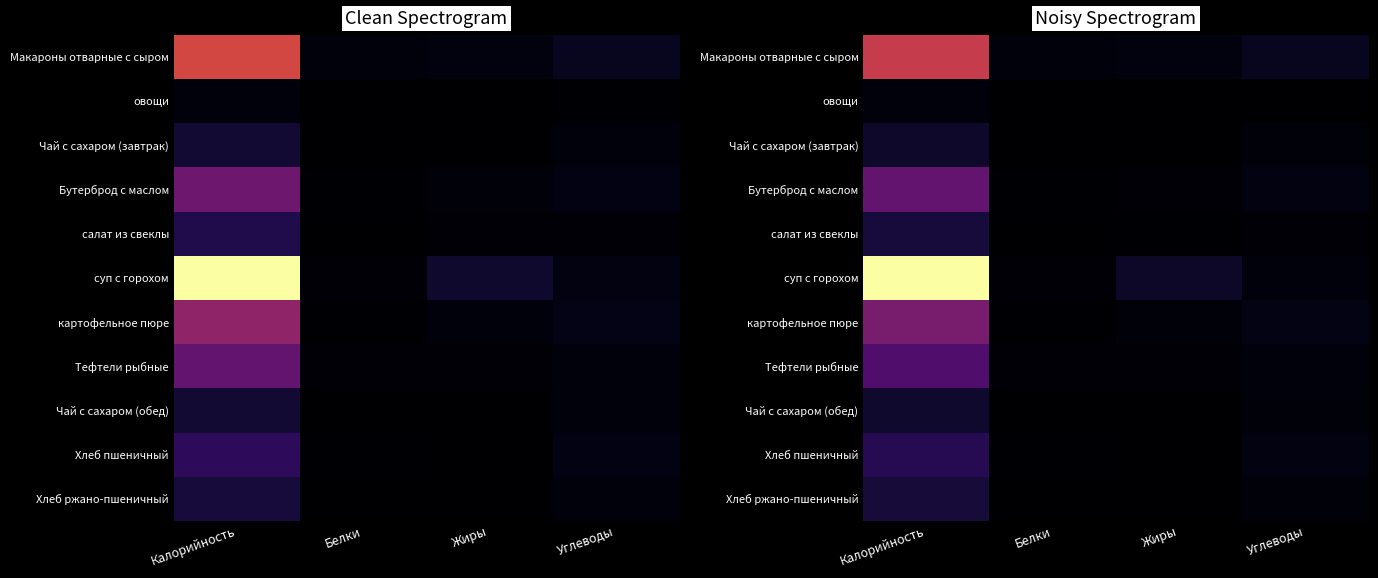

Rank the series at Углеводы from lowest to highest value.

овощи, салат из свеклы, Чай с сахаром (обед), Чай с сахаром (завтрак), Хлеб ржано-пшеничный, Тефтели рыбные, суп с горохом, Бутерброд с маслом, Хлеб пшеничный, картофельное пюре, Макароны отварные с сыром